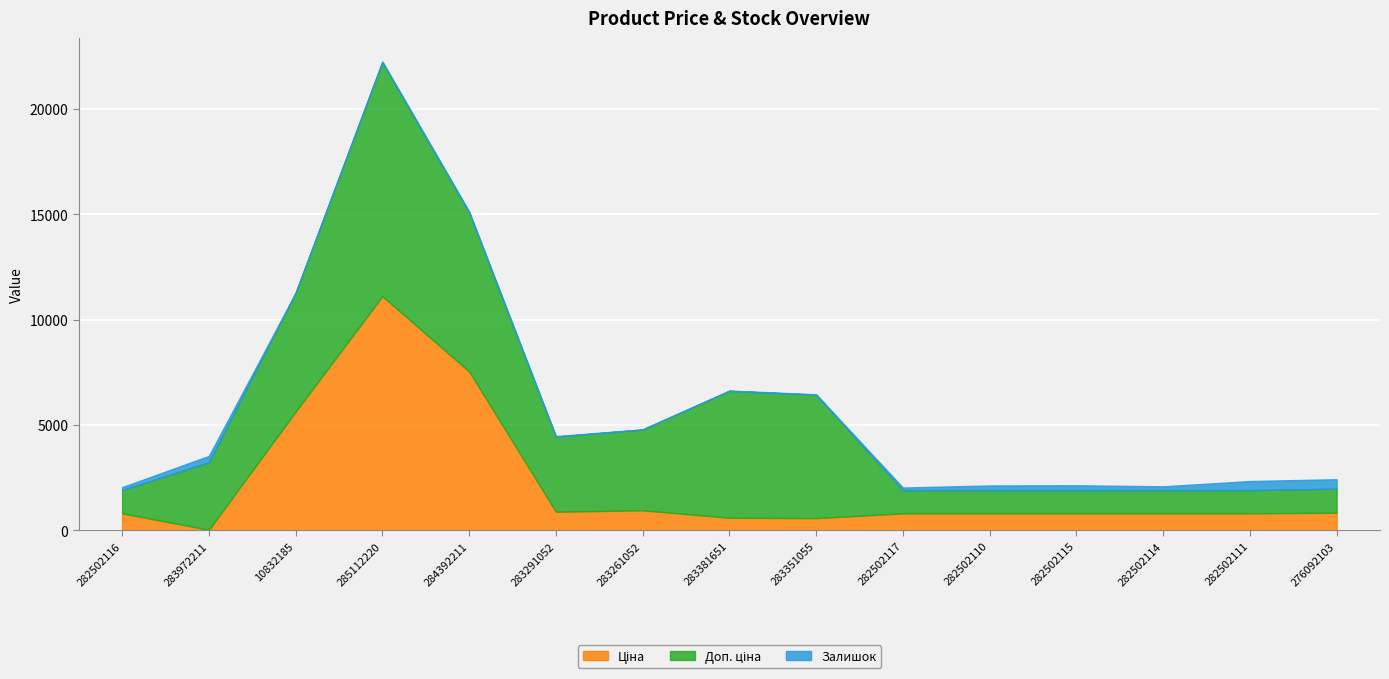

At which label does Доп. ціна first exceed 3205?

10832185